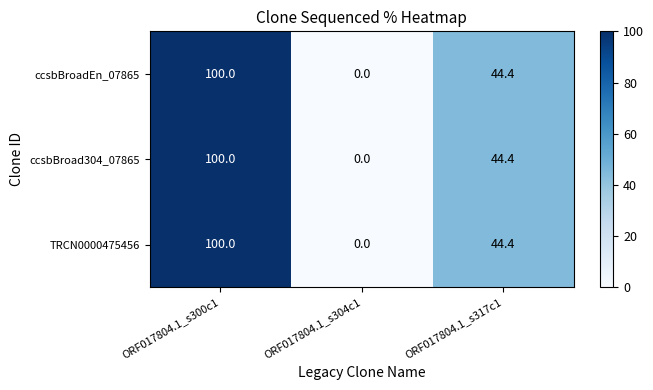

How many values in the ccsbBroad304_07865 series exceed 44?

2